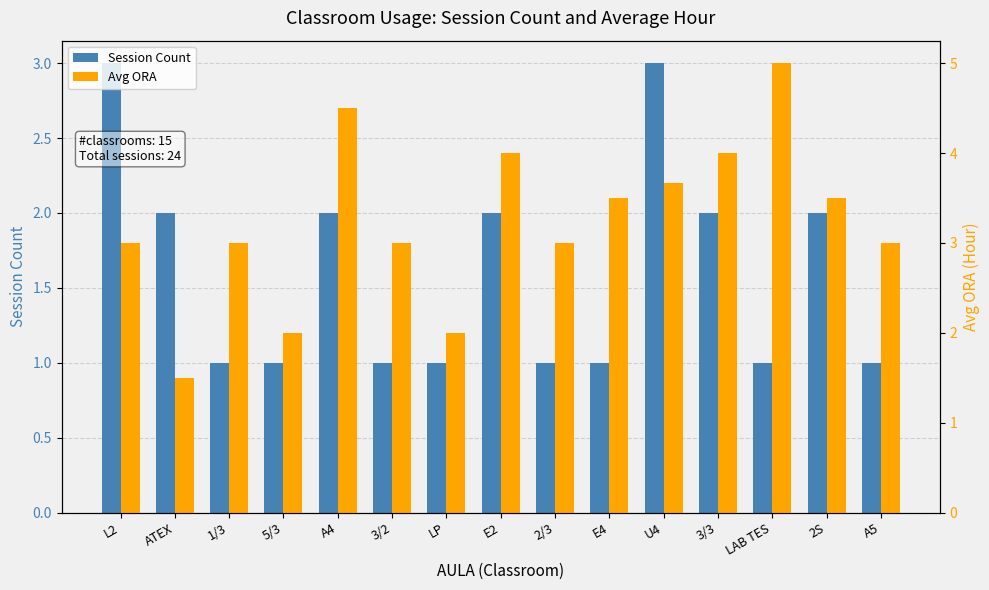

At which label is Avg ORA closest to 3?

L2